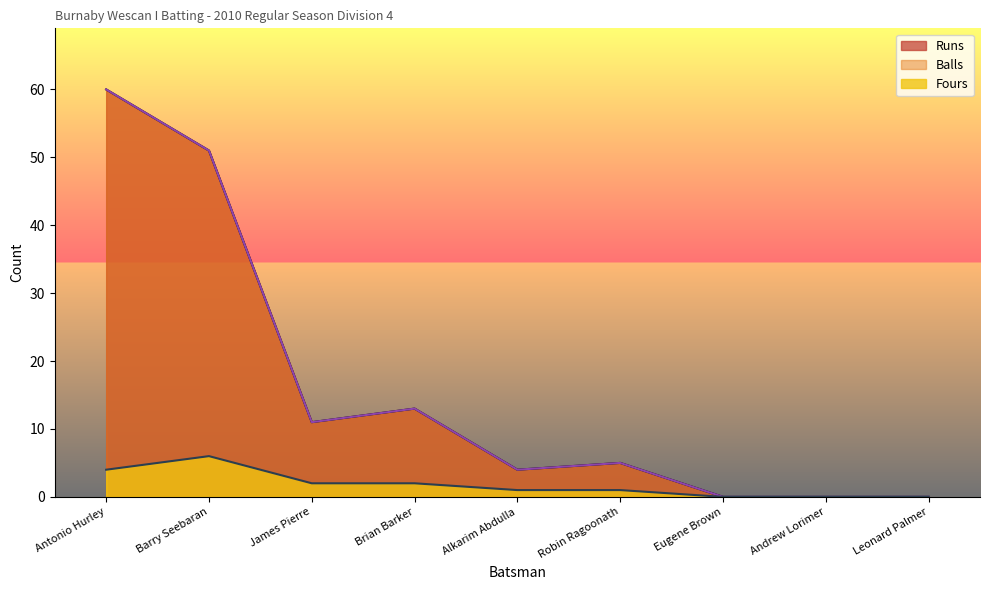

How many categories are shown in the chart?

9